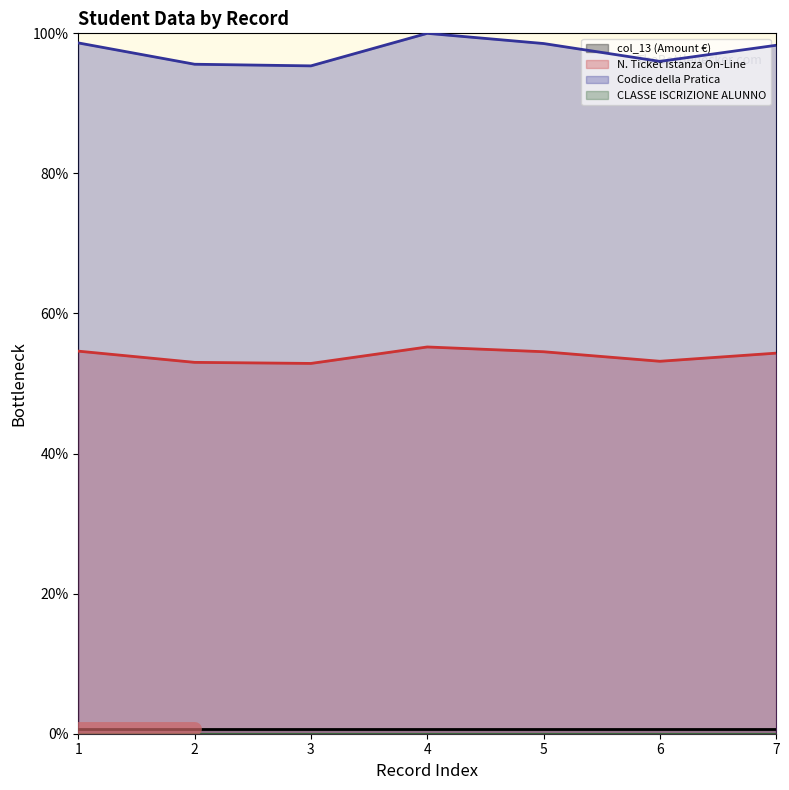

Which has a higher value, 2 or 1?

1